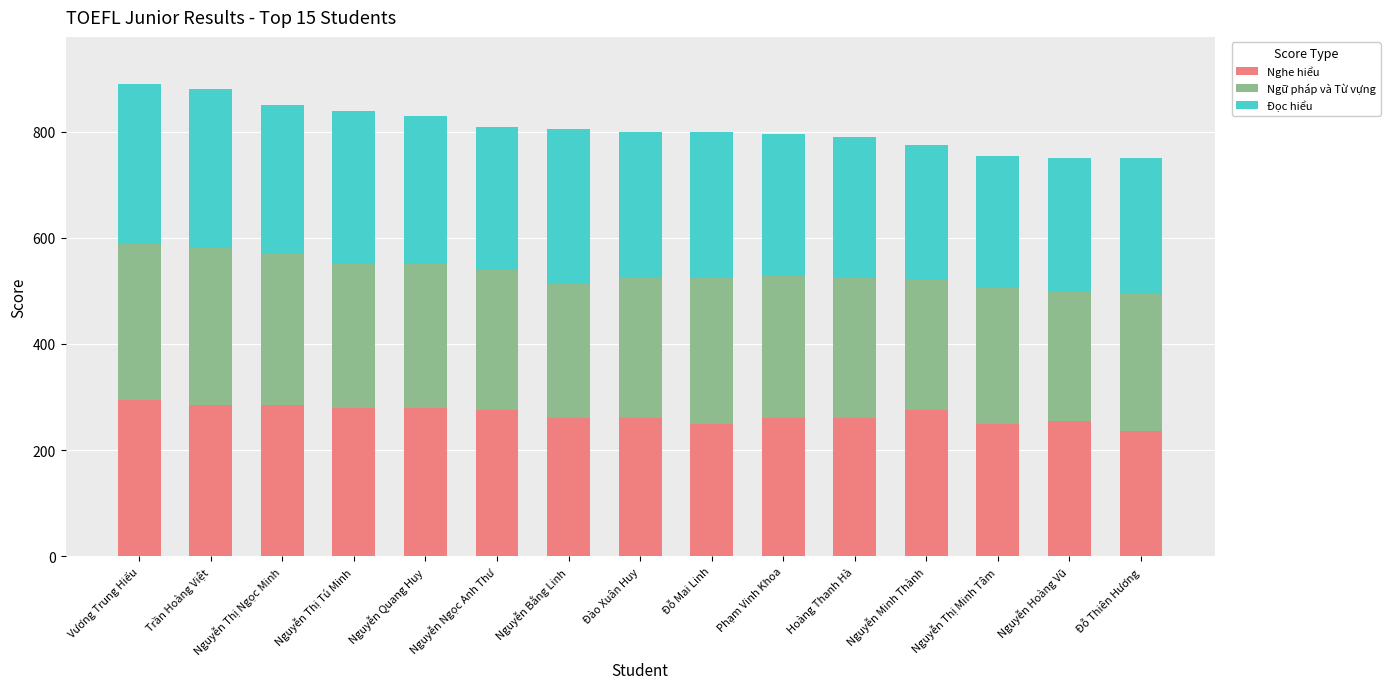

What is the minimum value for Nghe hiểu?

235